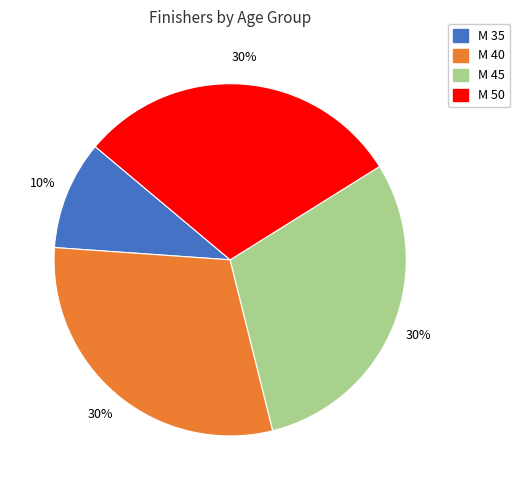

Does any single category account for the majority?

No